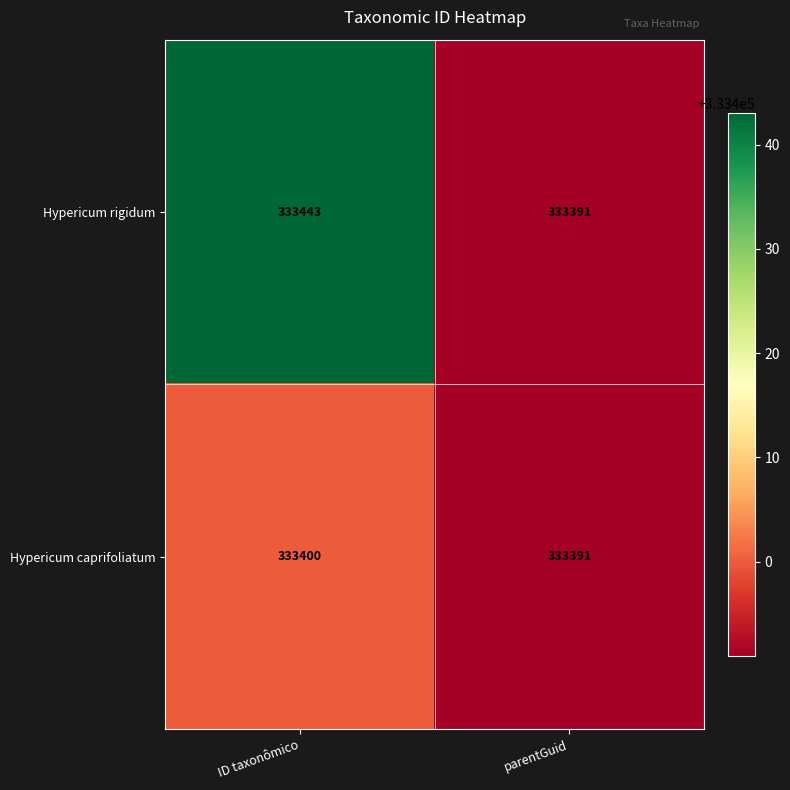

At which label is Hypericum caprifoliatum closest to 333395?

parentGuid